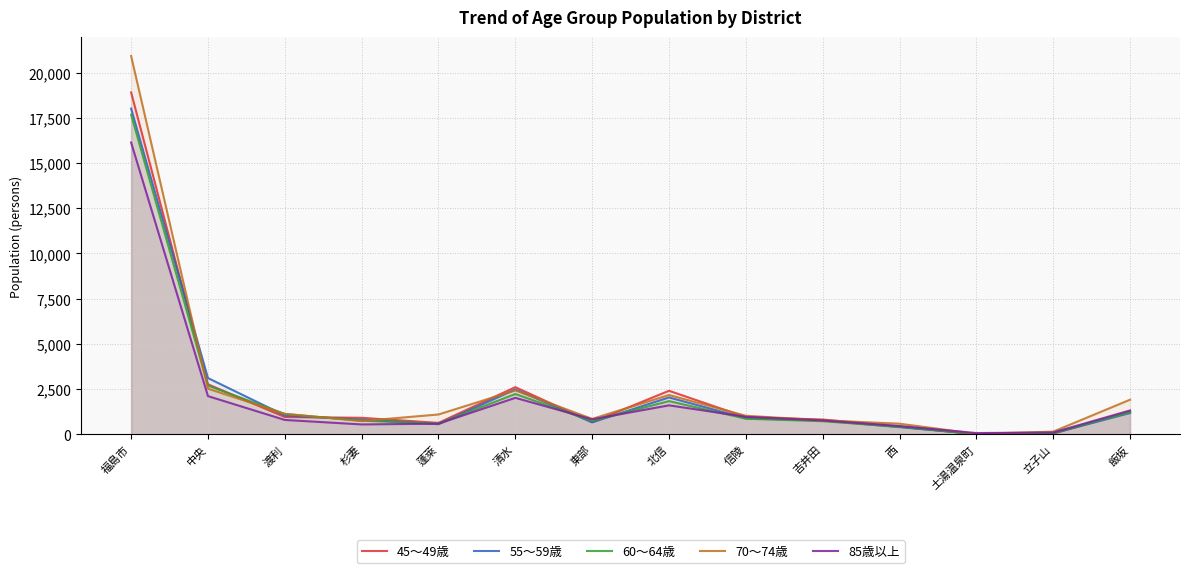

What is the spread (max minus min) of values at 土湯温泉町?

68